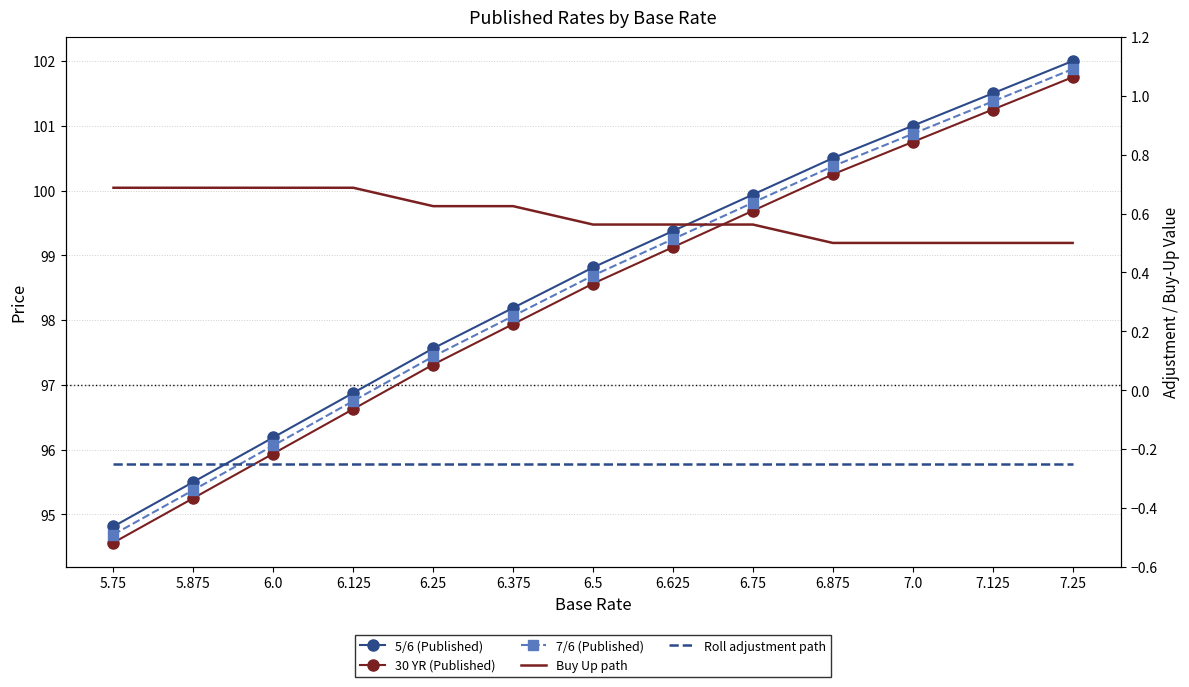

The 30 YR series shows 95.2 at 5.875. True or false?

True